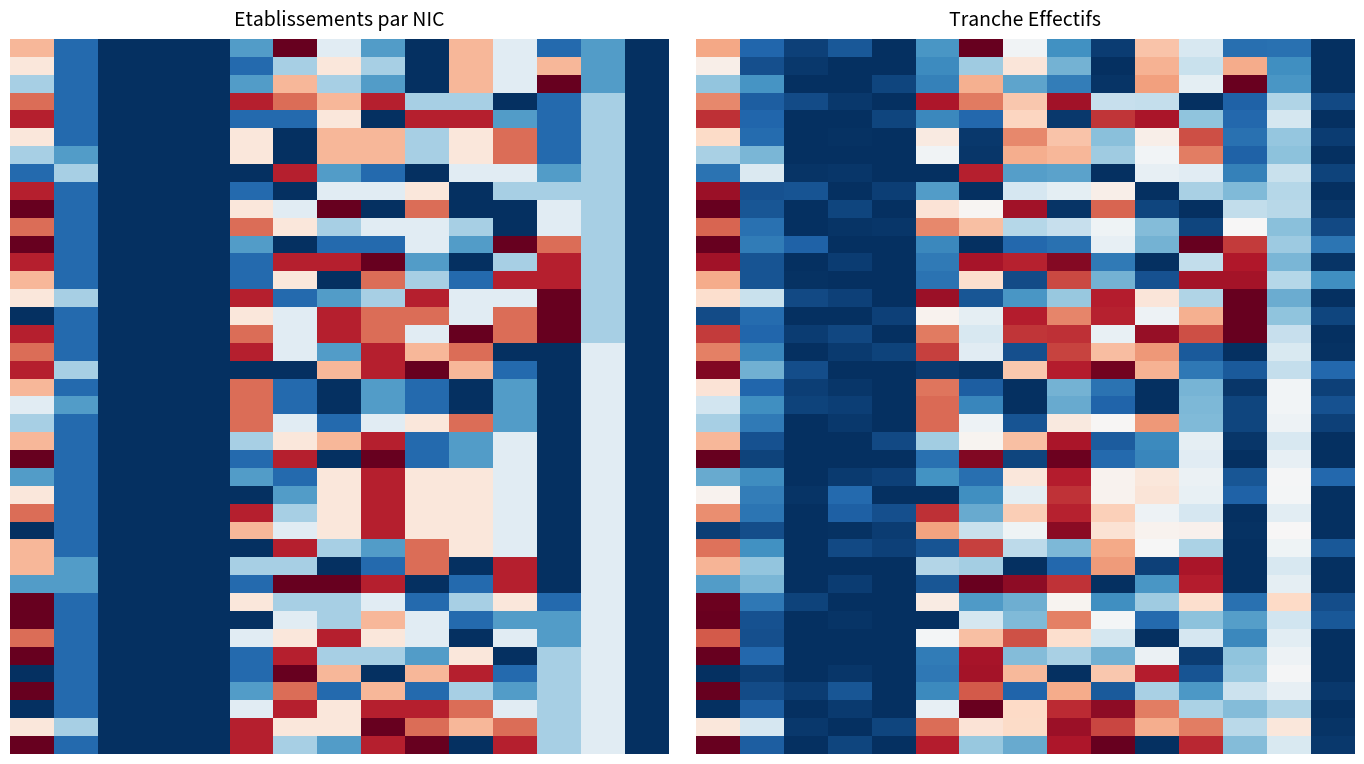

Count the number of data series in this chart.

40